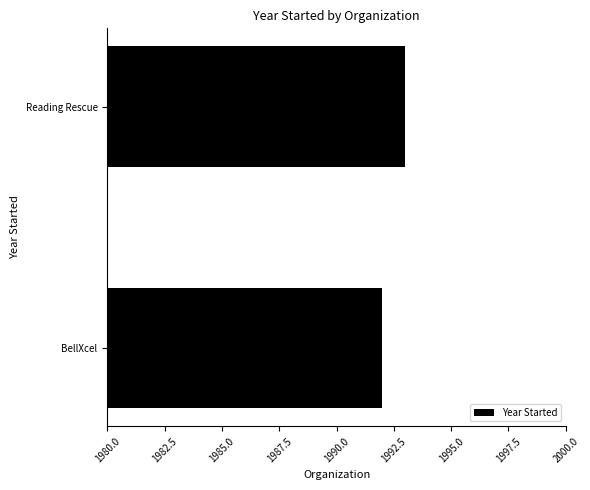

Rank the categories by value from lowest to highest.

BellXcel, Reading Rescue